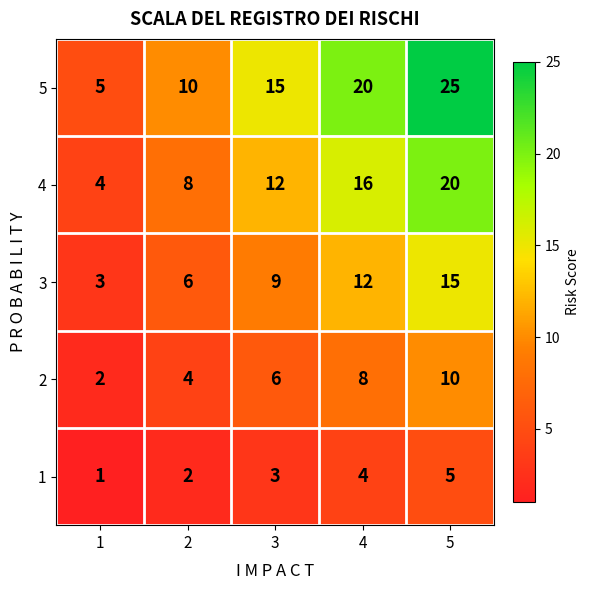

What is the difference between the second highest and second lowest values in the 2 series?

4